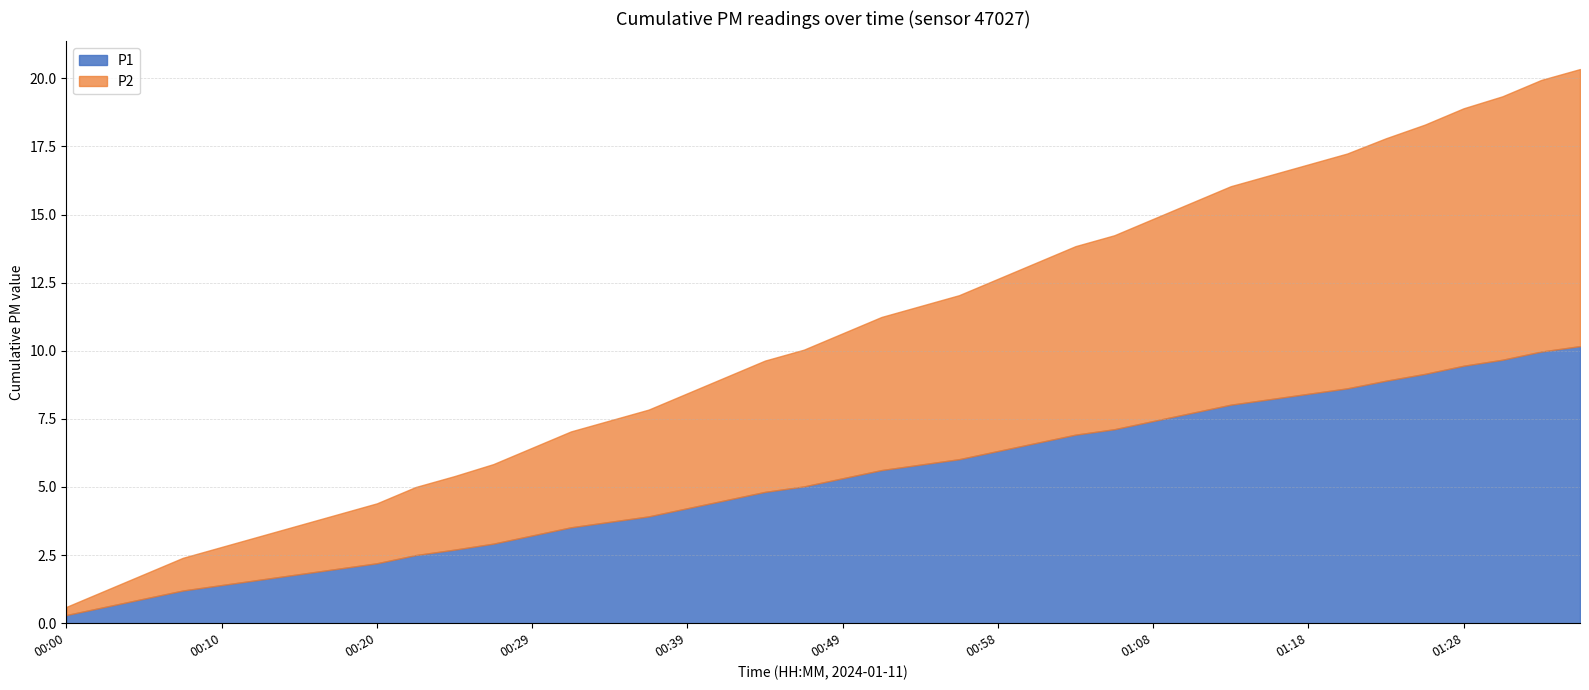

True or false: P2 and P1 intersect in this chart.

False